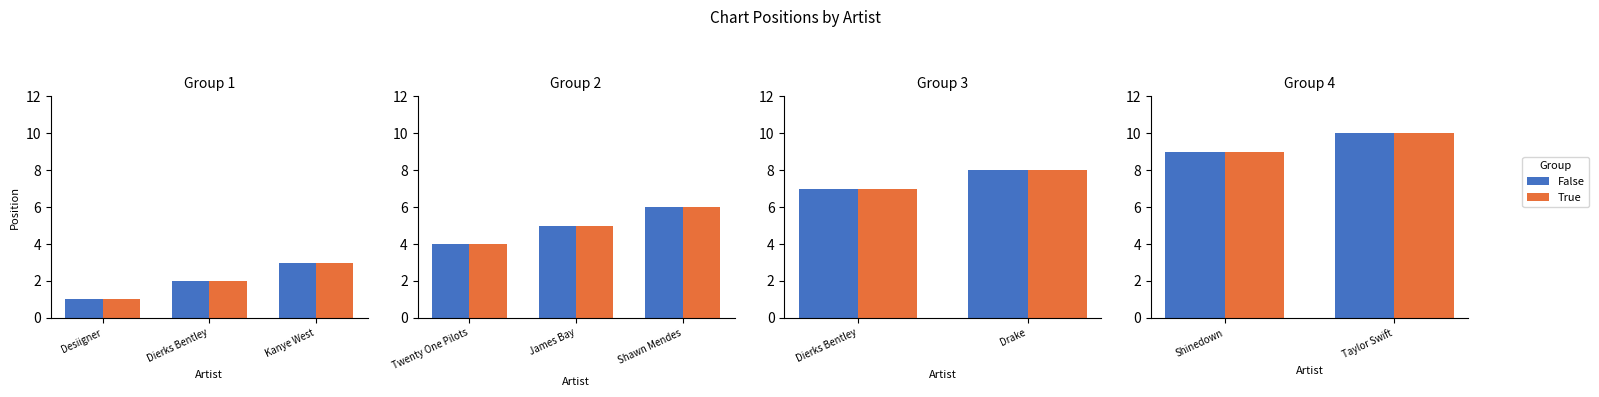

The value of False at Taylor Swift is 4. True or false?

False